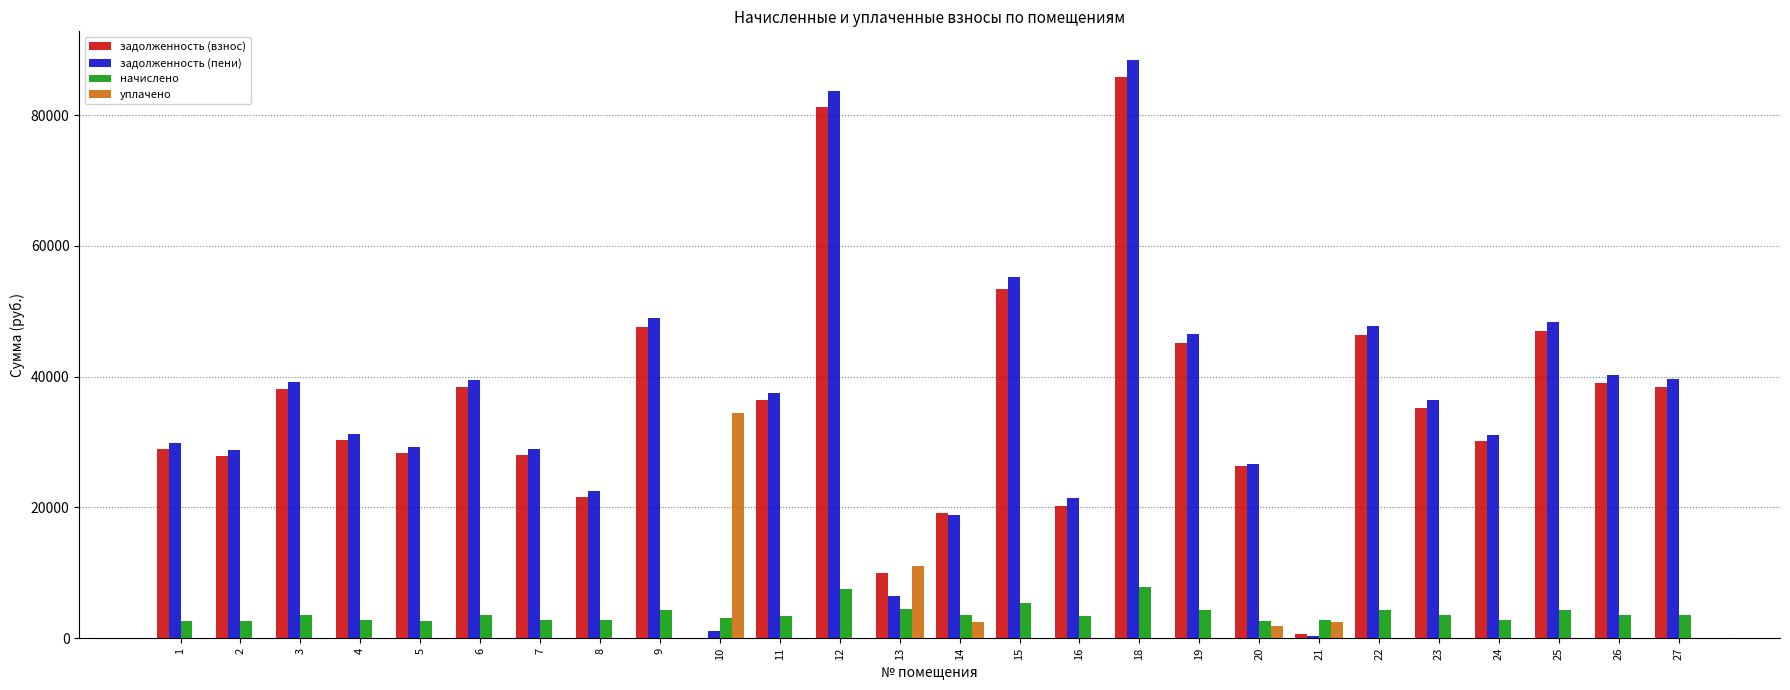

What are all the series names shown in the legend?

задолженность (взнос), задолженность (пени), начислено, уплачено